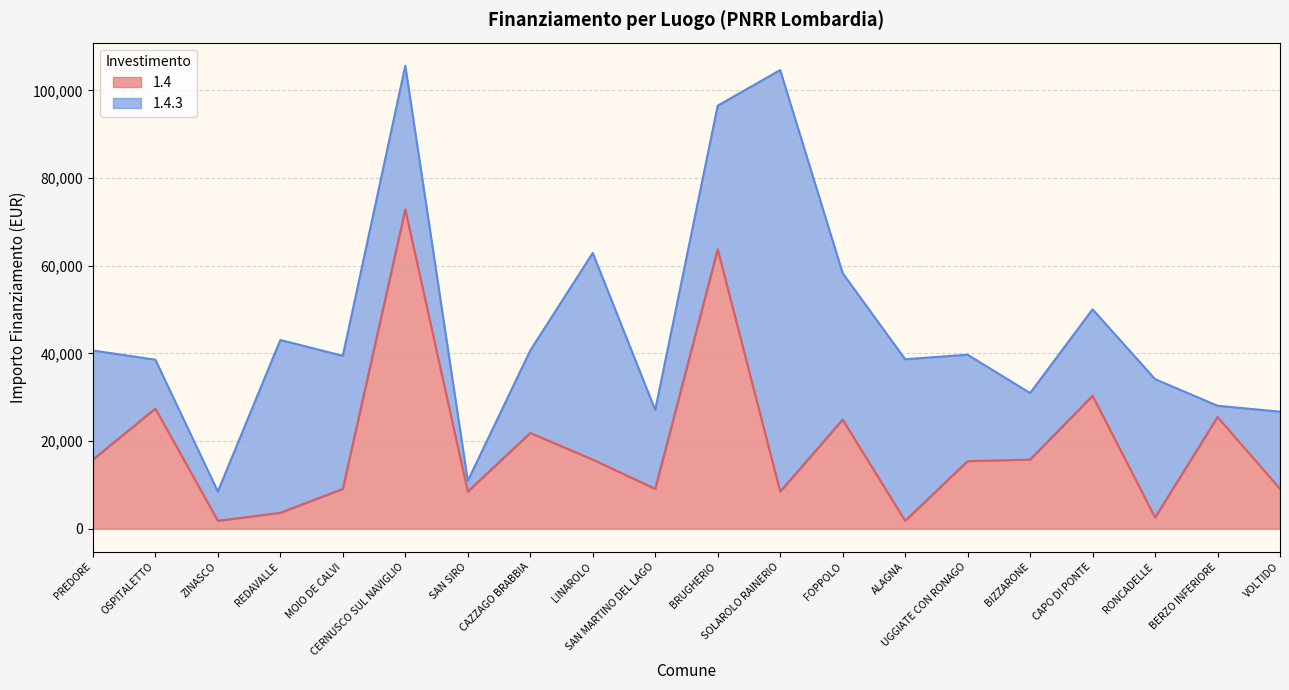

What is the maximum value for 1.4?

72840